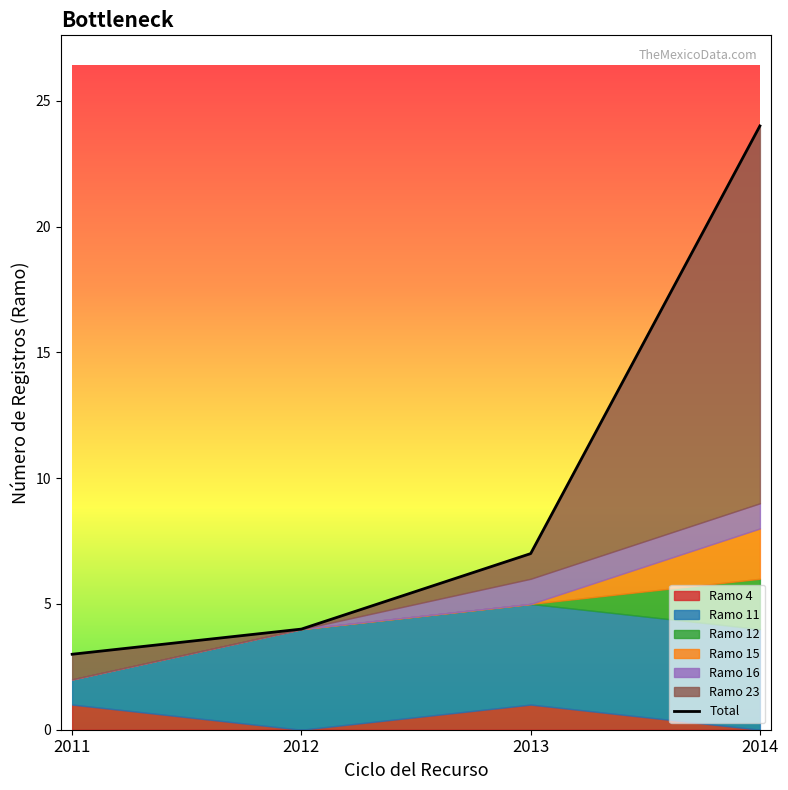

Which category has the highest value across all series?

2014